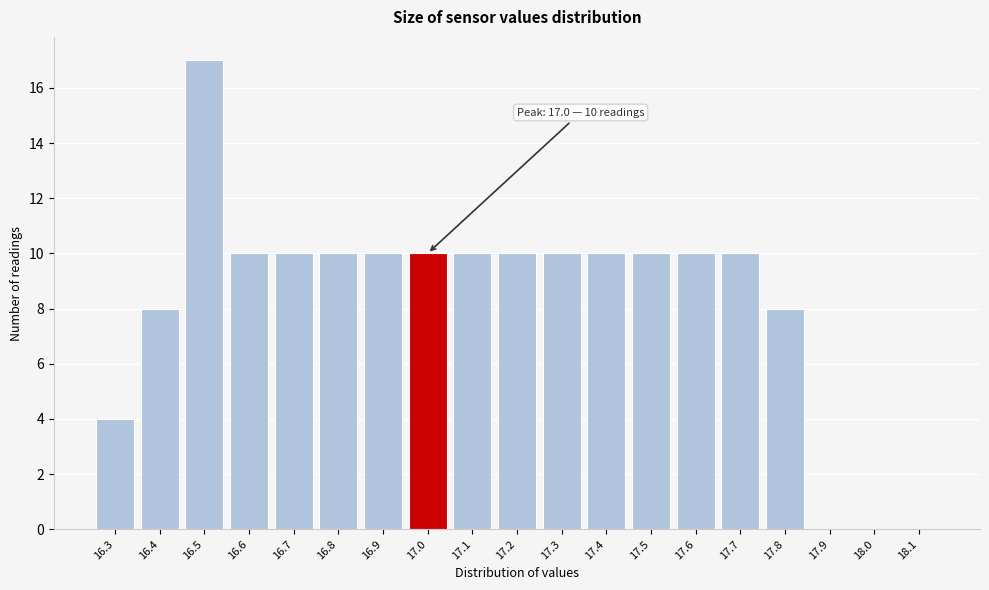

Reading left to right, list all the values displayed in this chart.

16.3=4	16.4=8	16.5=17	16.6=10	16.7=10	16.8=10	16.9=10	17.0=10	17.1=10	17.2=10	17.3=10	17.4=10	17.5=10	17.6=10	17.7=10	17.8=8	17.9=0	18.0=0	18.1=0